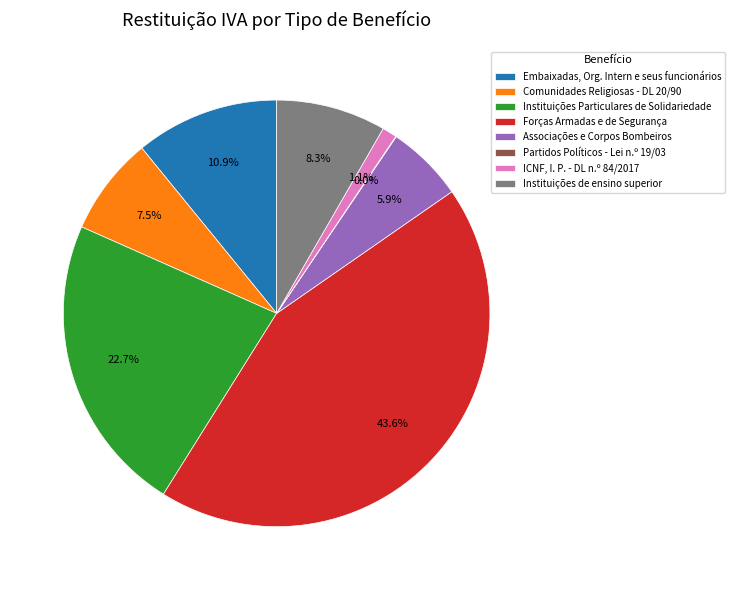

To the nearest percent, what is the average slice percentage?

12%